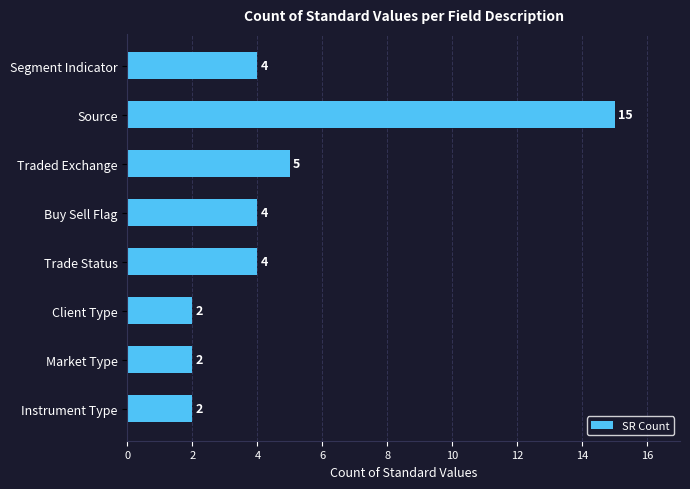

How many bars are there in total?

8